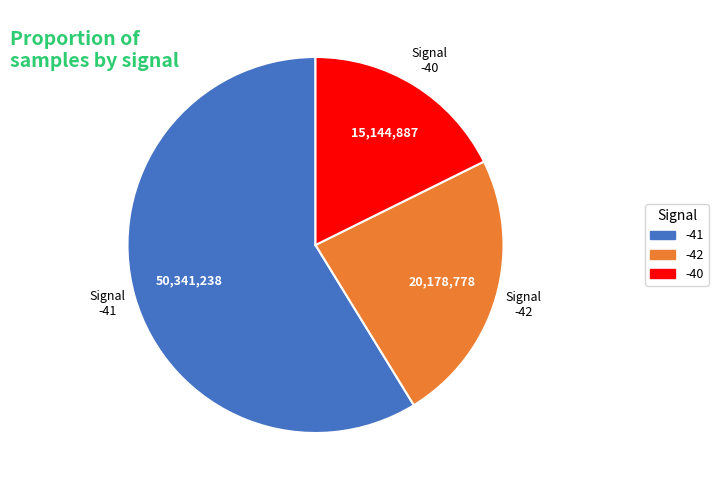

Is there a majority slice in this chart?

Yes